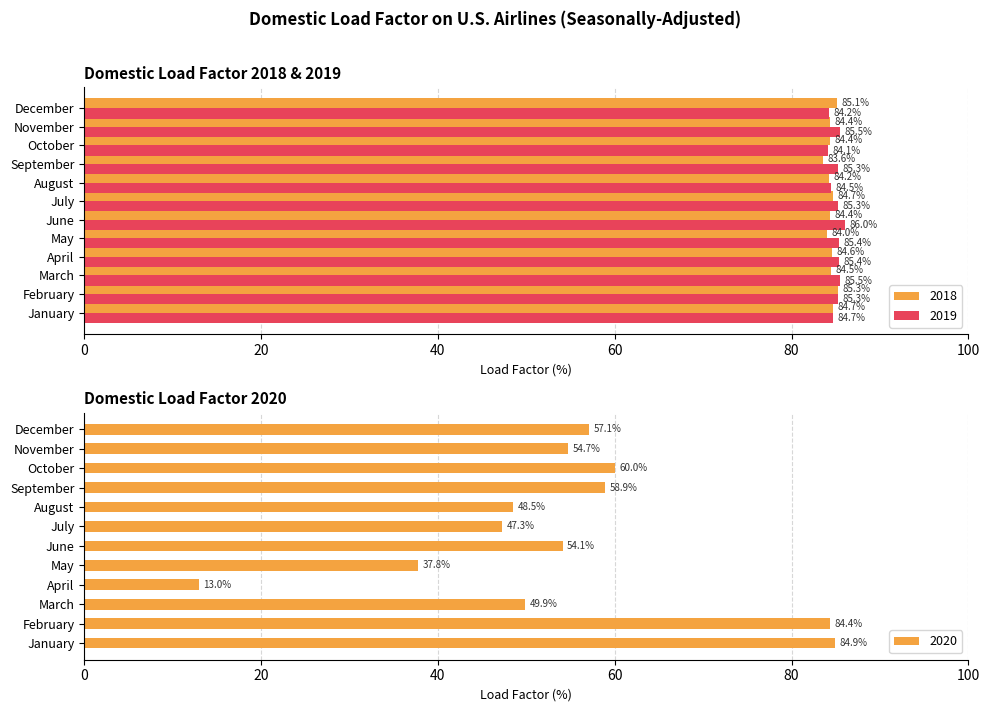

True or false: 2019 has a value of 49.9 at March.

False